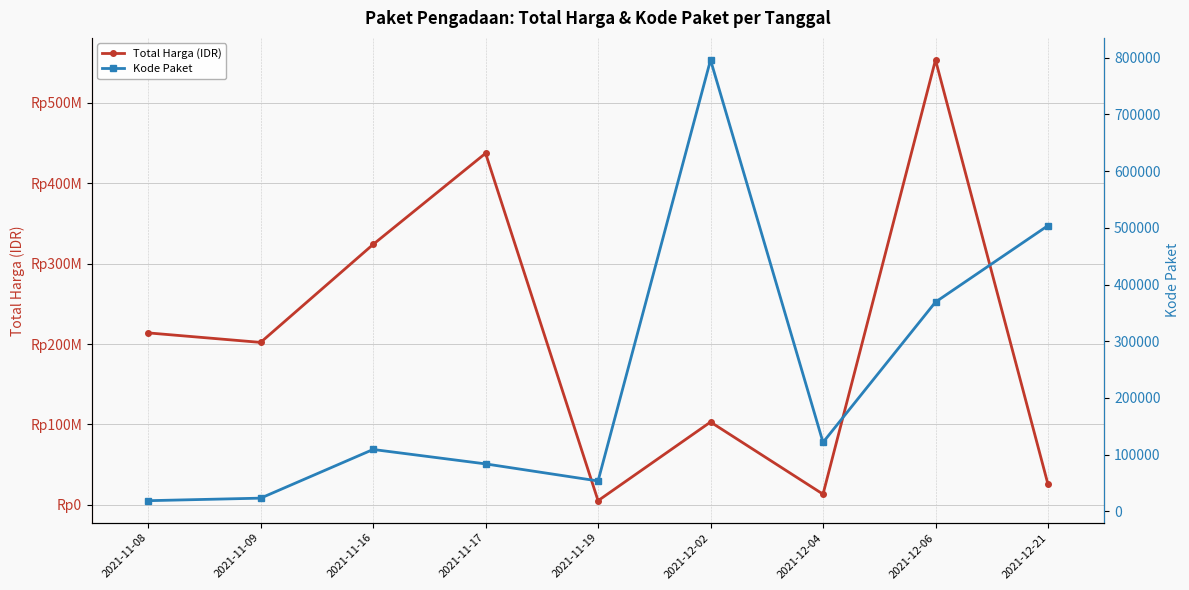

What value does the Total Harga (IDR) series have at 2021-11-17, to the nearest 100?

437074000